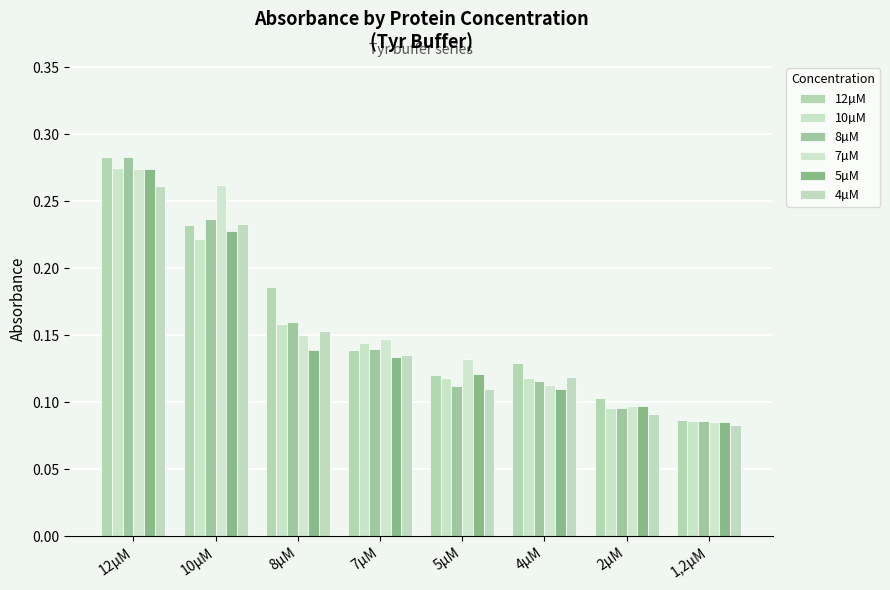

What is the label of the 3rd bar from the left?

8µM